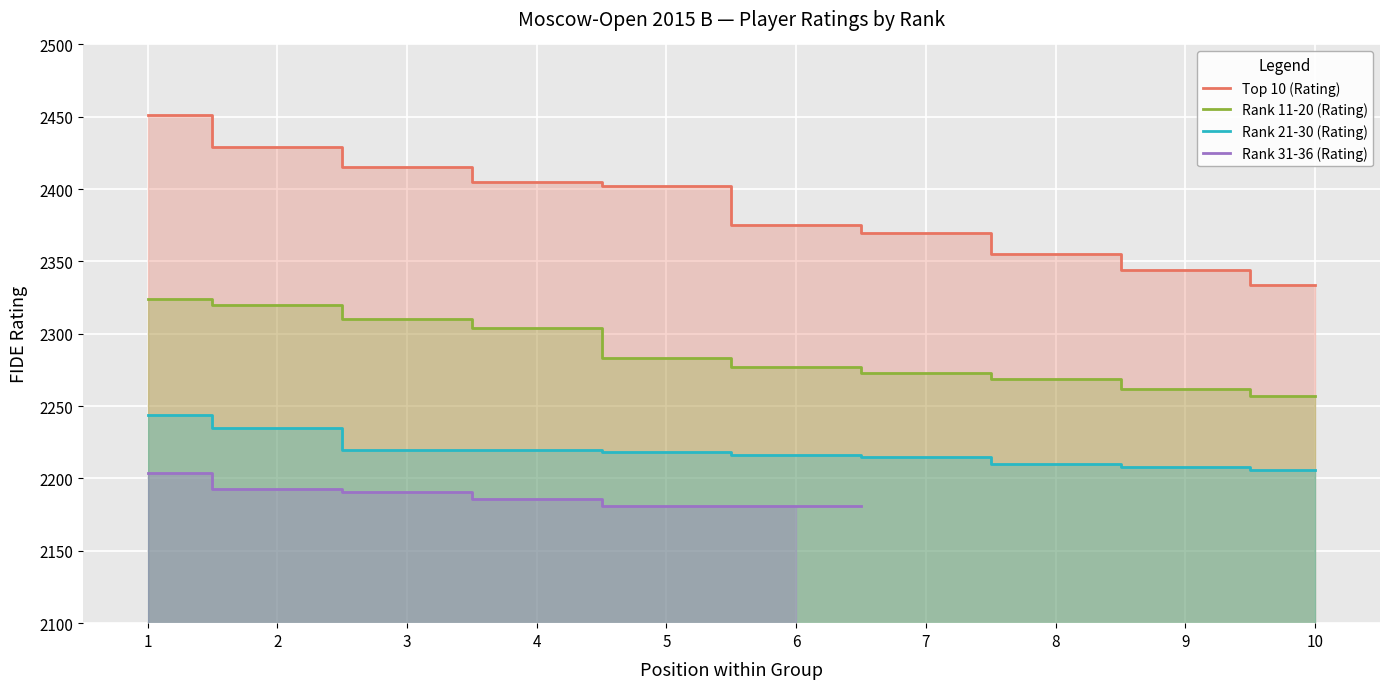

What is the difference between the Top 10 (Rating) values at 5 and 3?

13